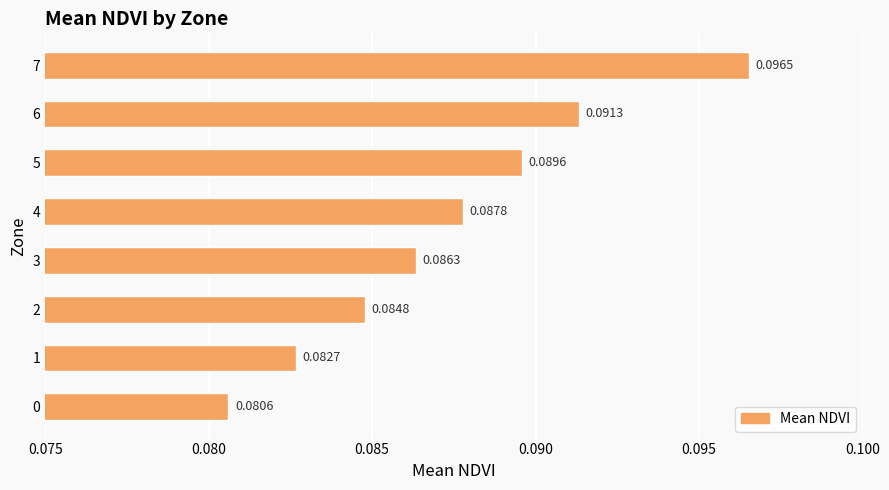

Between 5 and 2, which is larger?

5